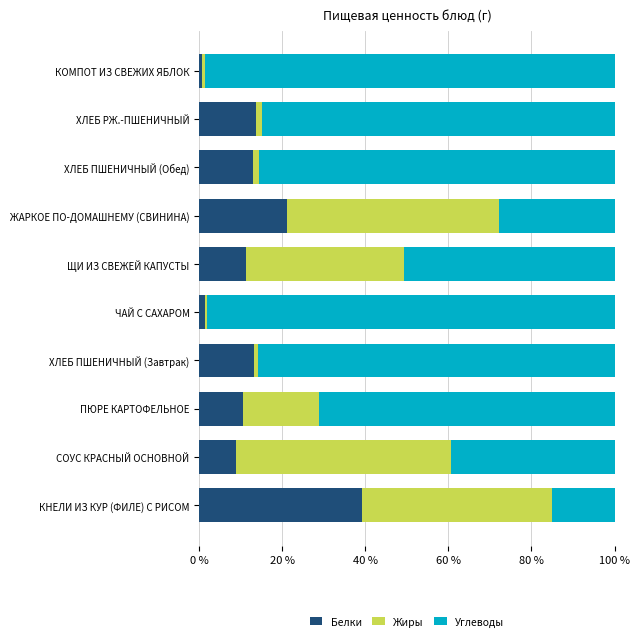

The Белки series shows 11.4 at ЩИ ИЗ СВЕЖЕЙ КАПУСТЫ. True or false?

True